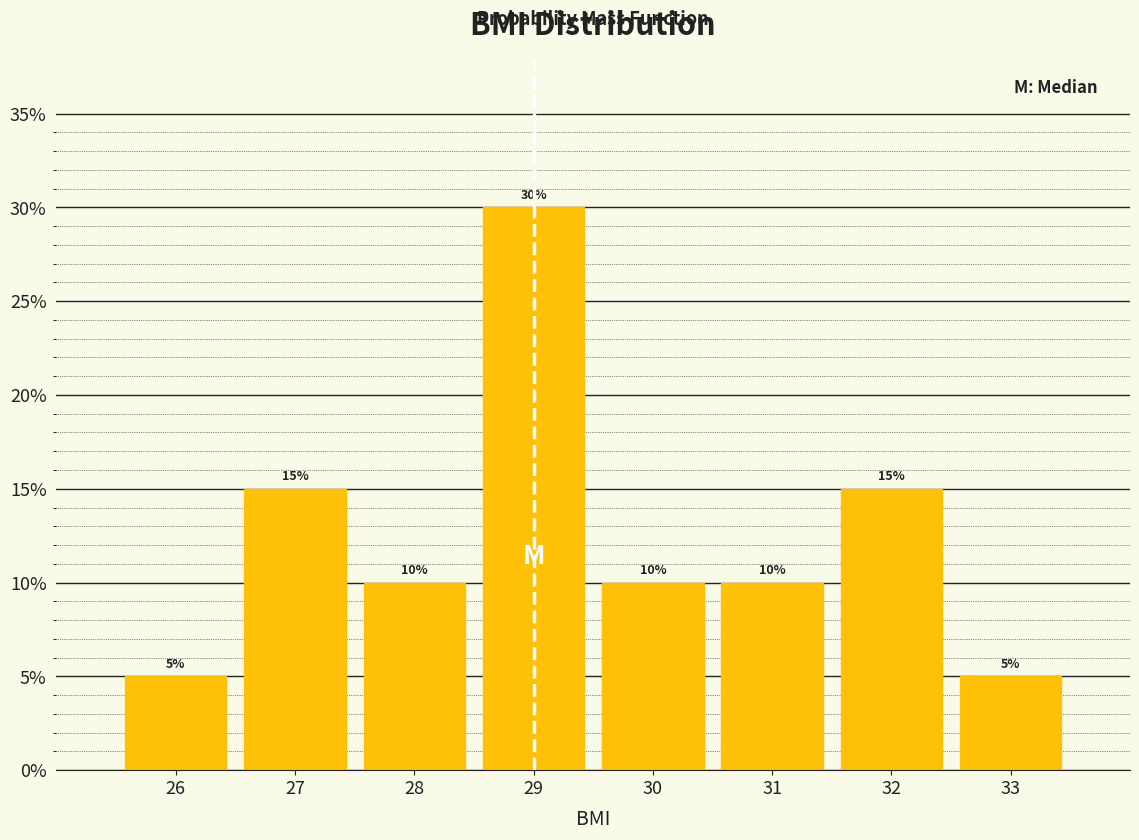

Reading left to right, extract all data points from this chart.

5	15	10	30	10	10	15	5